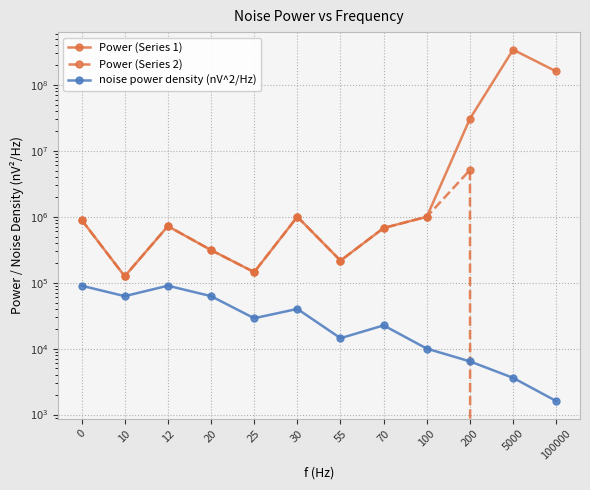

What is the total value across all series at 200?

35846400